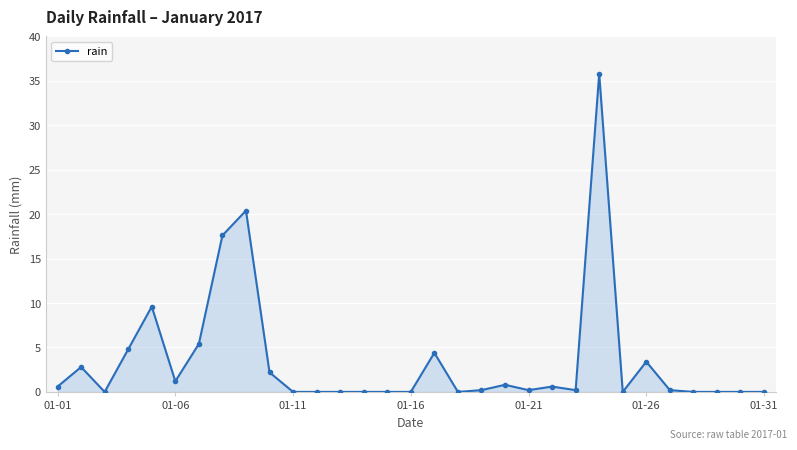

True or false: there are more than 0 points higher than both neighbors.

True